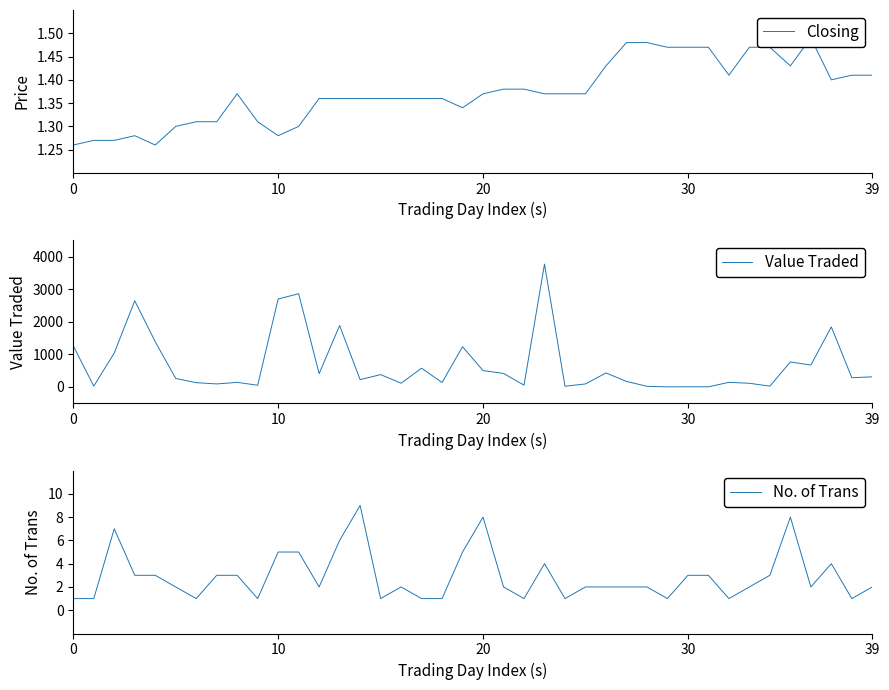

Where do Closing and Value Traded first cross each other?

28 and 29